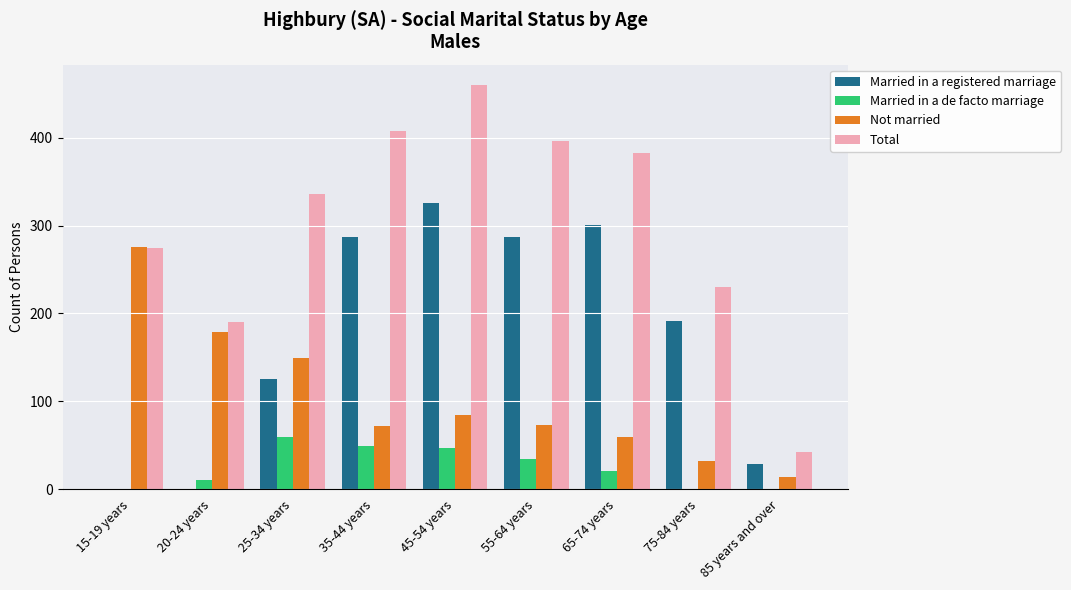

True or false: Married in a de facto marriage has a value of 50 at 55-64 years.

False